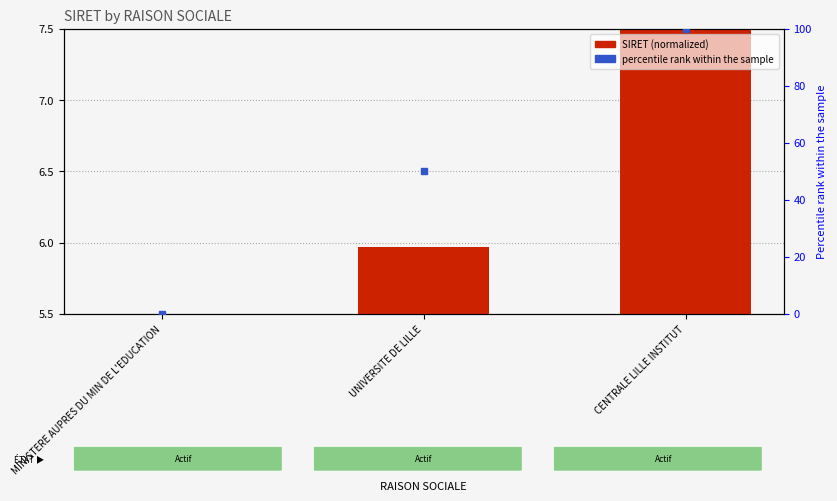

List the labels in order of value, largest first.

CENTRALE LILLE INSTITUT, UNIVERSITE DE LILLE, MINISTERE AUPRES DU MIN DE L'EDUCATION